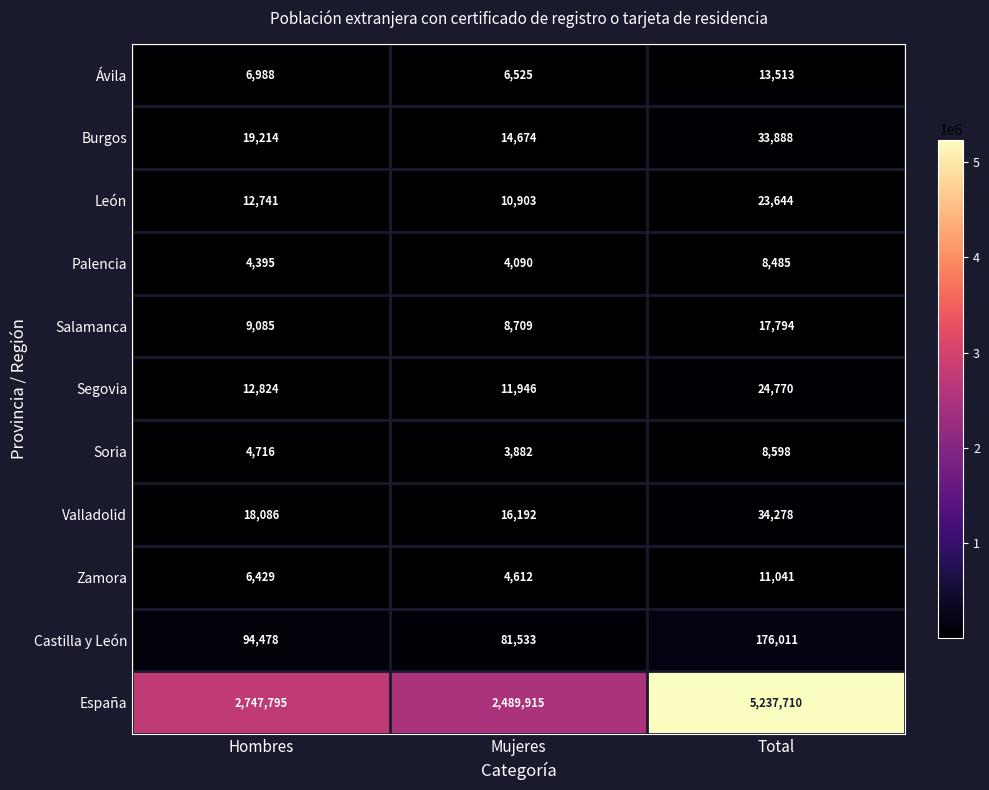

At Total, list the series in order from smallest to largest.

Palencia, Soria, Zamora, Ávila, Salamanca, León, Segovia, Burgos, Valladolid, Castilla y León, España